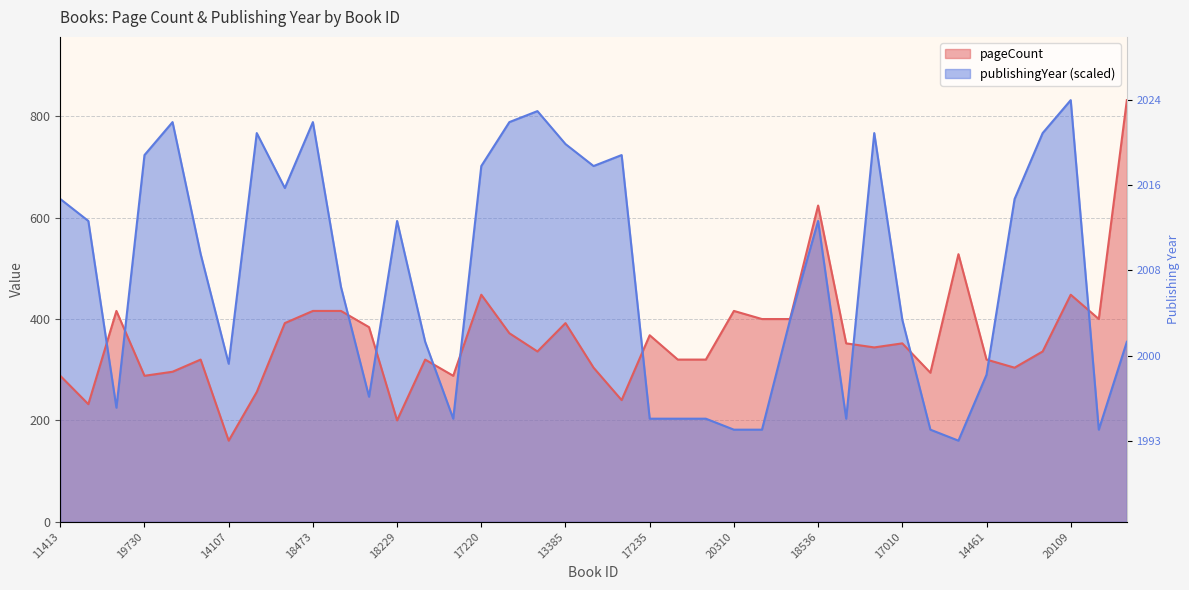

What is the difference between the highest and lowest values at 19986?

492.6